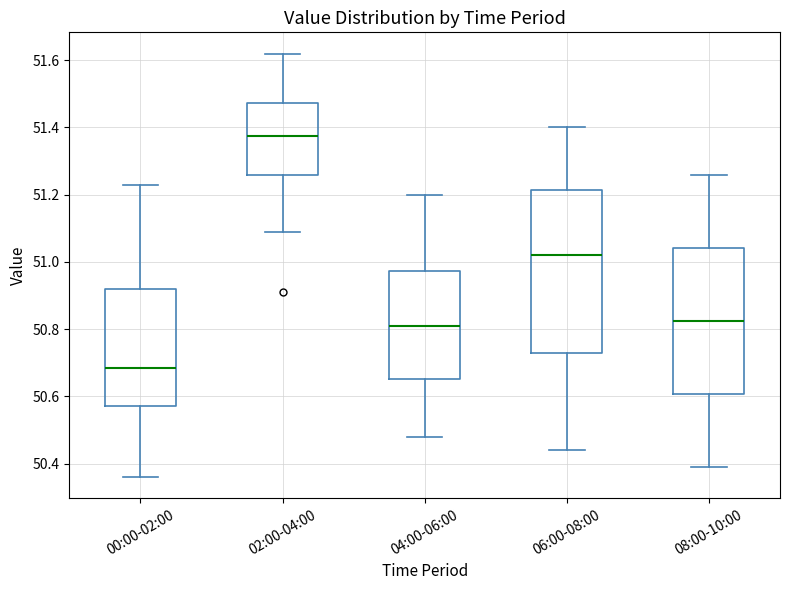

Which box is the tallest, from its lower edge to its upper edge?

06:00-08:00